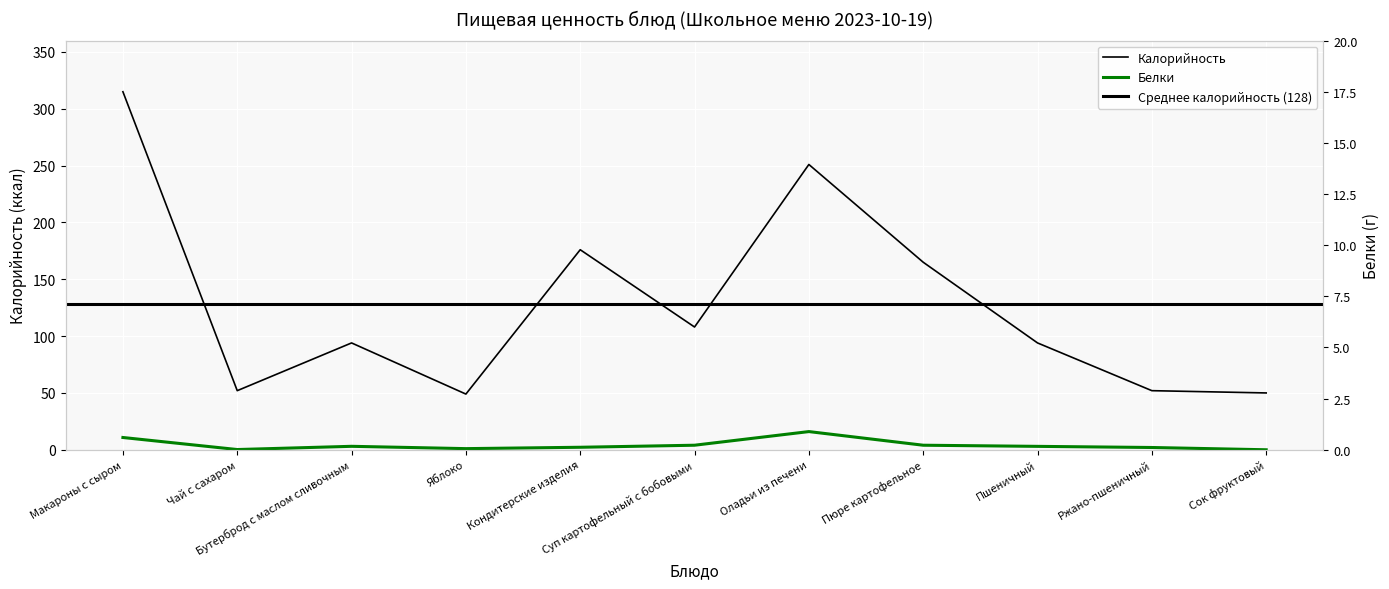

What is the difference between the Белки values at Пшеничный and Сок фруктовый?

3.0